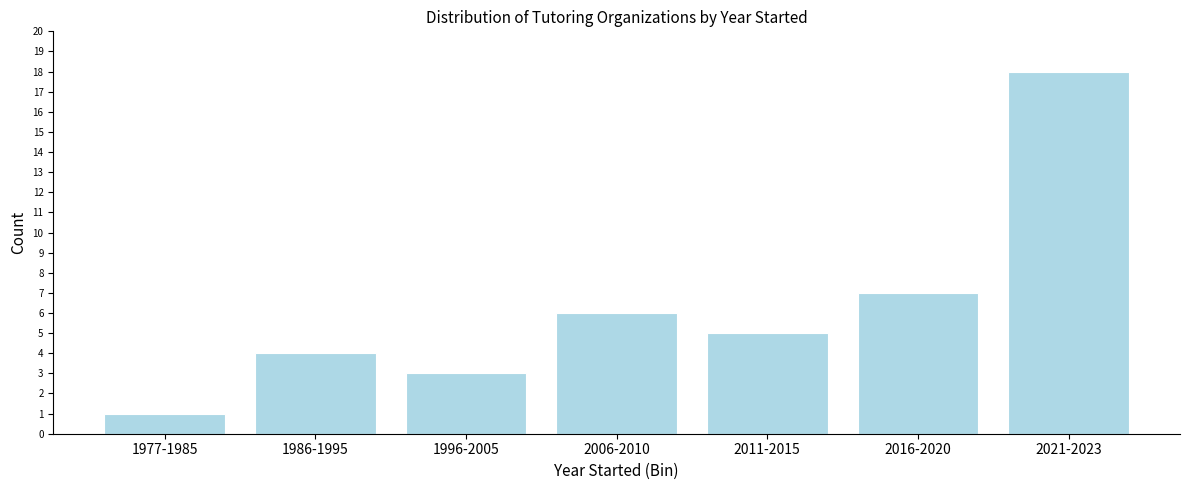

Reading left to right, what are all the values shown in this chart?

1	4	3	6	5	7	18